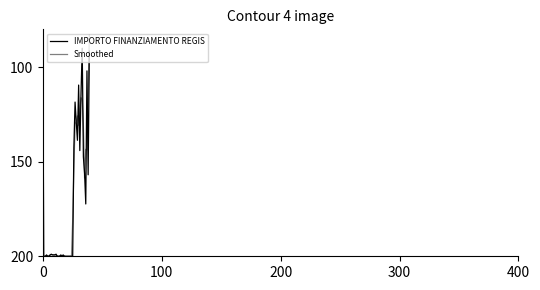

List the series in order of their peak value, lowest first.

Smoothed, IMPORTO FINANZIAMENTO REGIS